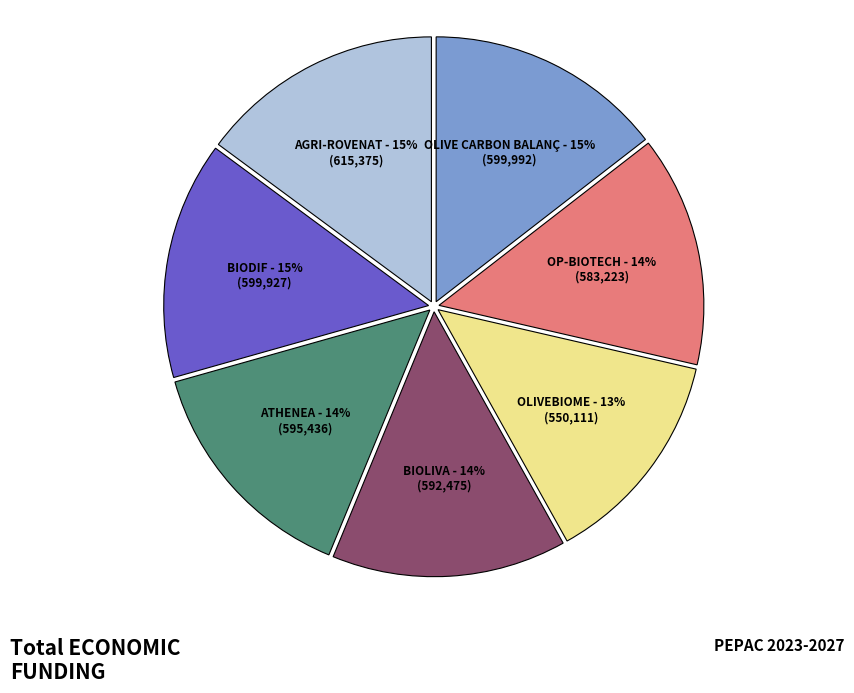

Does any single category account for the majority?

No